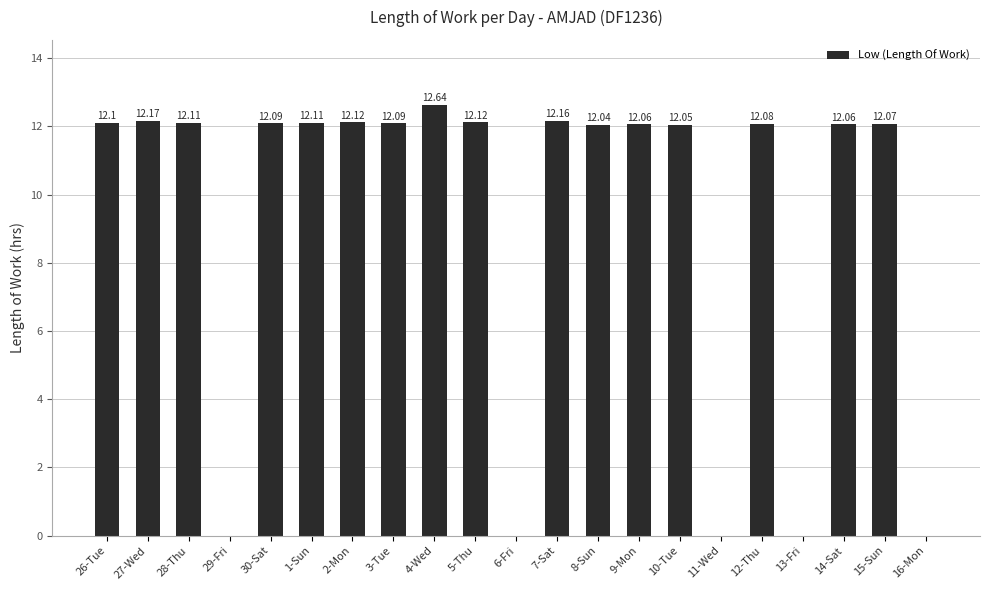

The chart shows a value of 8.0 at 1-Sun. True or false?

False